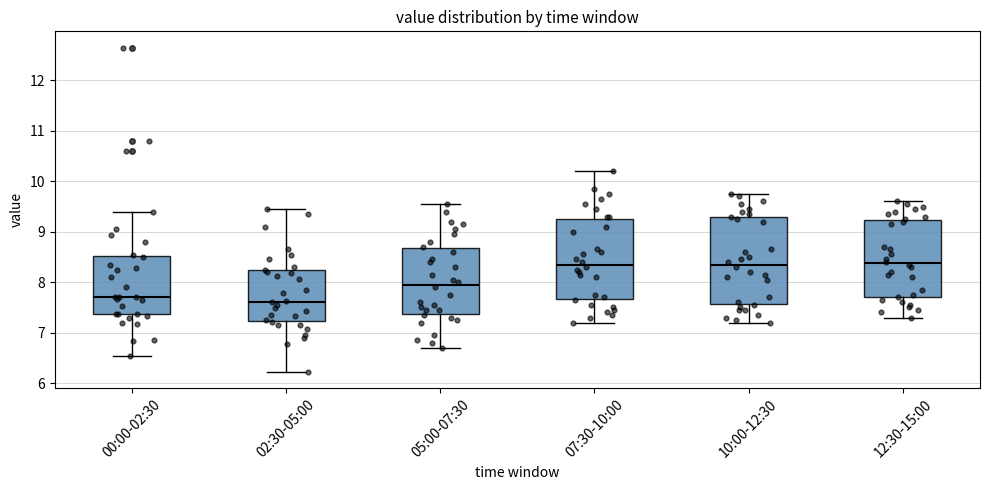

Where is the upper edge of the box for 10:00-12:30 on the y-axis? The values are not printed on the chart, so give them approximately, as read against the axis.

9.3